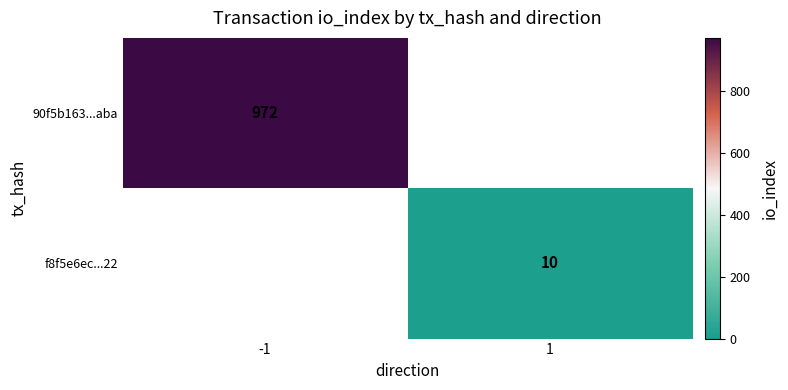

Is the value of 90f5b163...aba at -1 greater than the value of f8f5e6ec...22 at 1?

Yes